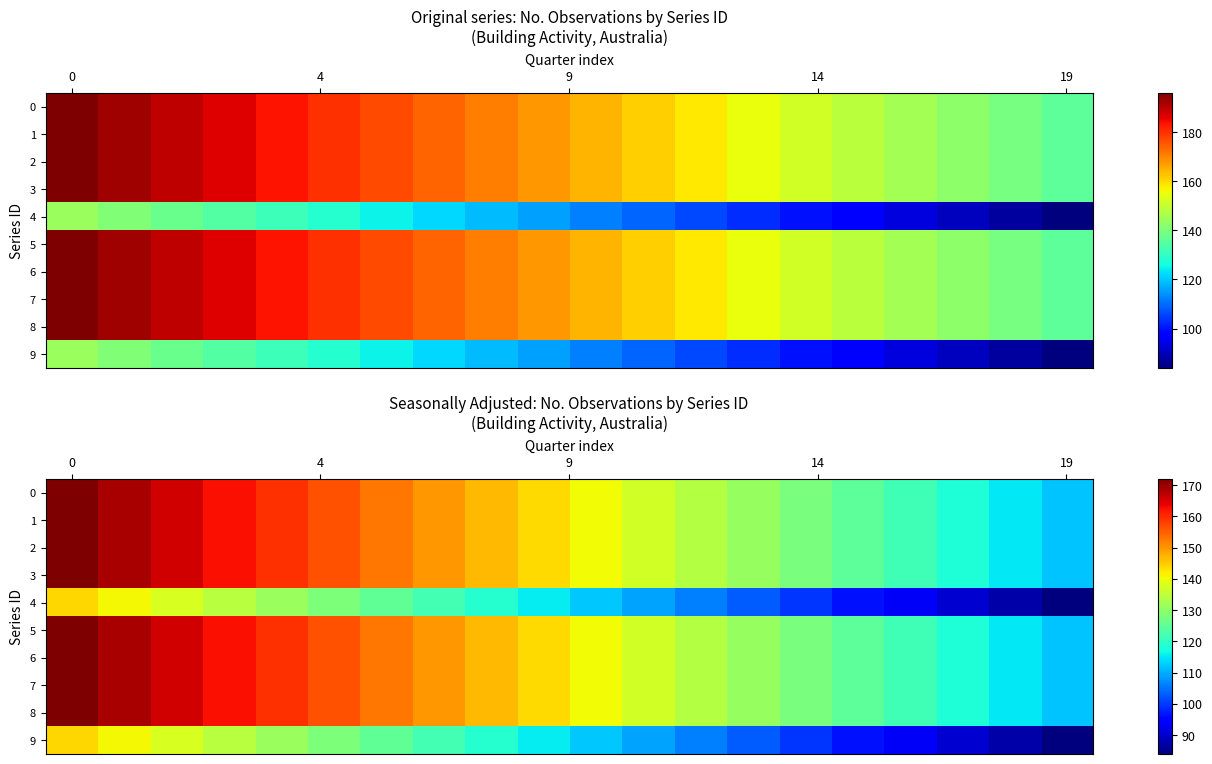

Which category has the lowest value across all series?

19